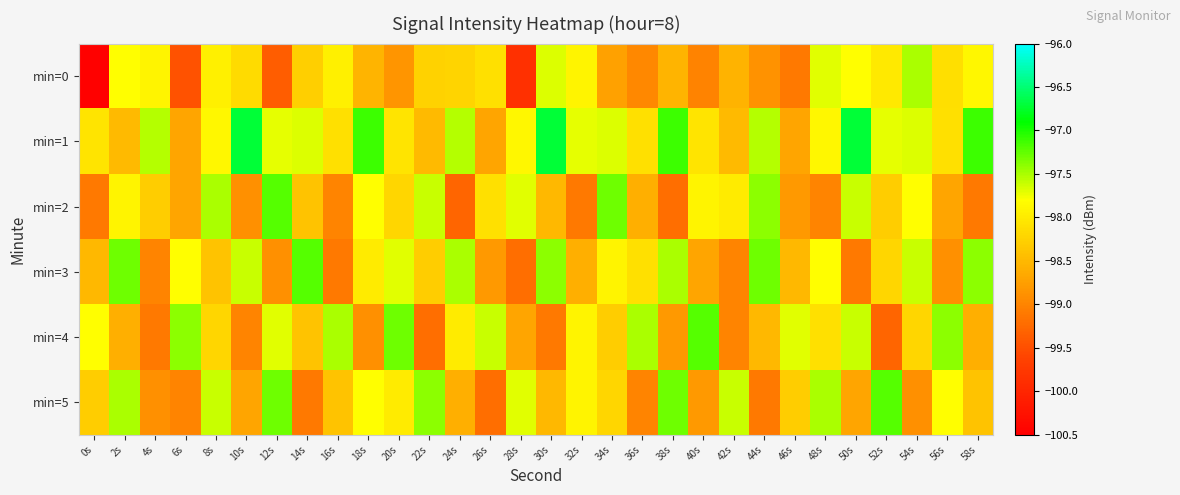

What is the total value across all series at 42s?

-590.6